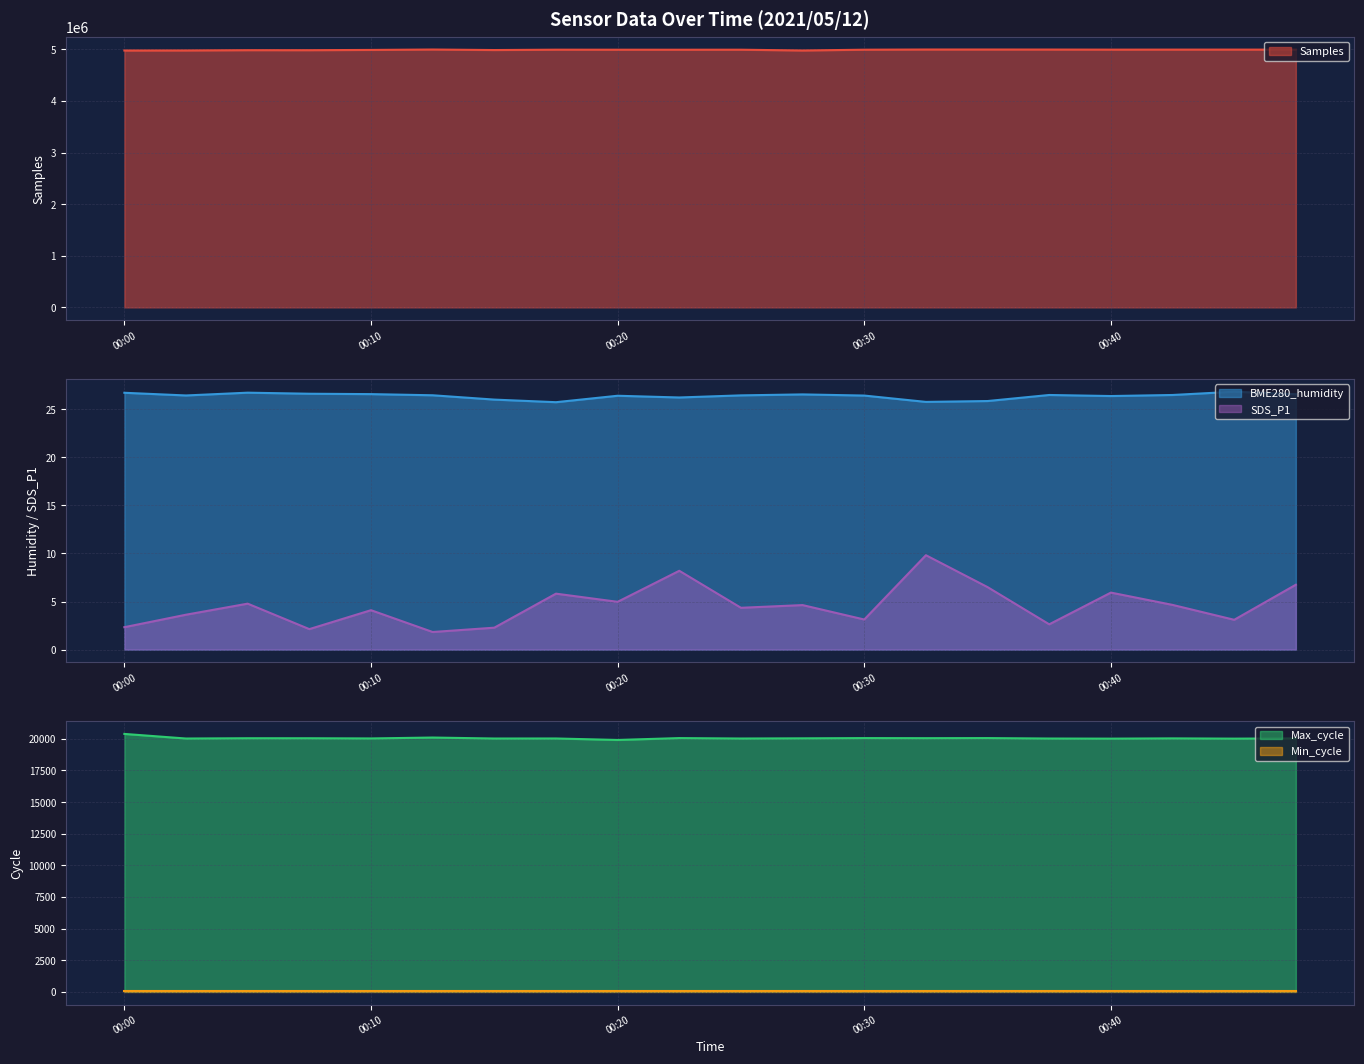

Is it true that SDS_P1 equals 5.8 at 00:17?

True